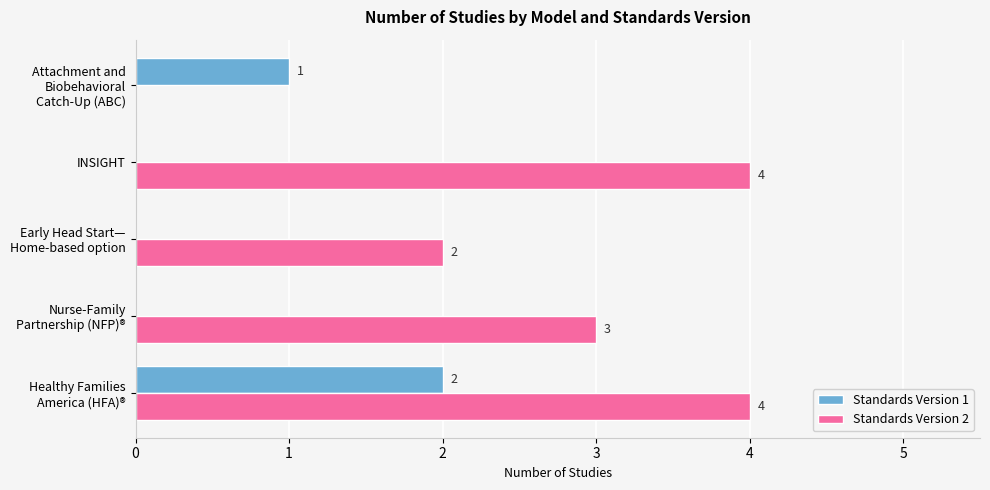

How many Standards Version 1 values are between 0 and 1?

4